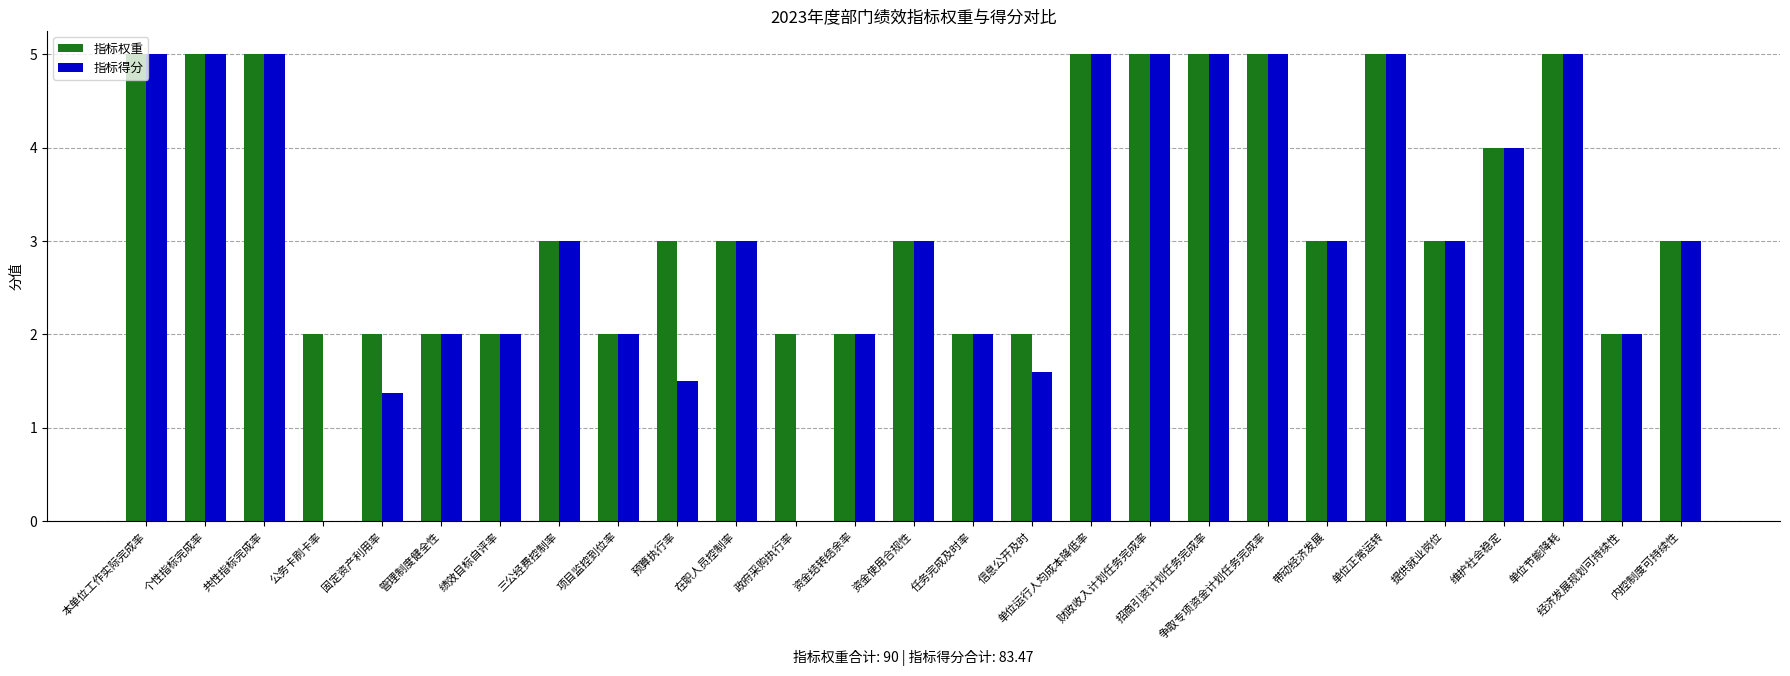

Reading left to right, list all the values displayed in this chart.

指标权重: 本单位工作实际完成率=5.0	个性指标完成率=5.0	共性指标完成率=5.0	公务卡刷卡率=2.0	固定资产利用率=2.0	管理制度健全性=2.0	绩效目标自评率=2.0	三公经费控制率=3.0	项目监控到位率=2.0	预算执行率=3.0	在职人员控制率=3.0	政府采购执行率=2.0	资金结转结余率=2.0	资金使用合规性=3.0	任务完成及时率=2.0	信息公开及时=2.0	单位运行人均成本降低率=5.0	财政收入计划任务完成率=5.0	招商引资计划任务完成率=5.0	争取专项资金计划任务完成率=5.0	带动经济发展=3.0	单位正常运转=5.0	提供就业岗位=3.0	维护社会稳定=4.0	单位节能降耗=5.0	经济发展规划可持续性=2.0	内控制度可持续性=3.0
指标得分: 本单位工作实际完成率=5.0	个性指标完成率=5.0	共性指标完成率=5.0	公务卡刷卡率=0.0	固定资产利用率=1.4	管理制度健全性=2.0	绩效目标自评率=2.0	三公经费控制率=3.0	项目监控到位率=2.0	预算执行率=1.5	在职人员控制率=3.0	政府采购执行率=0.0	资金结转结余率=2.0	资金使用合规性=3.0	任务完成及时率=2.0	信息公开及时=1.6	单位运行人均成本降低率=5.0	财政收入计划任务完成率=5.0	招商引资计划任务完成率=5.0	争取专项资金计划任务完成率=5.0	带动经济发展=3.0	单位正常运转=5.0	提供就业岗位=3.0	维护社会稳定=4.0	单位节能降耗=5.0	经济发展规划可持续性=2.0	内控制度可持续性=3.0